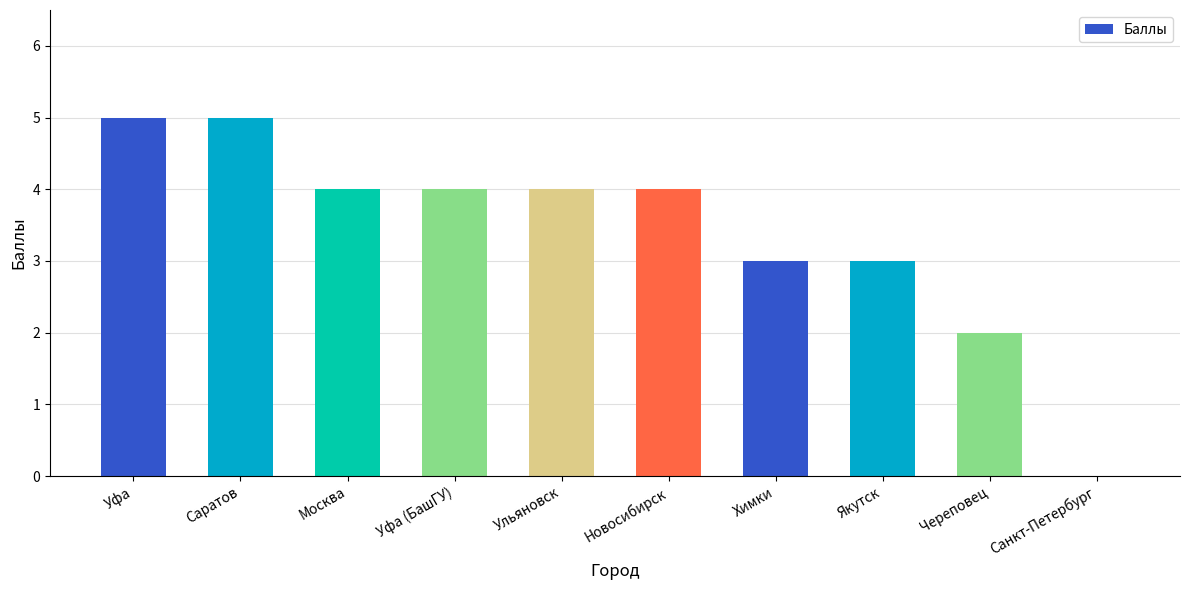

Approximately how many times larger is the value at Саратов compared to Уфа?

1.0